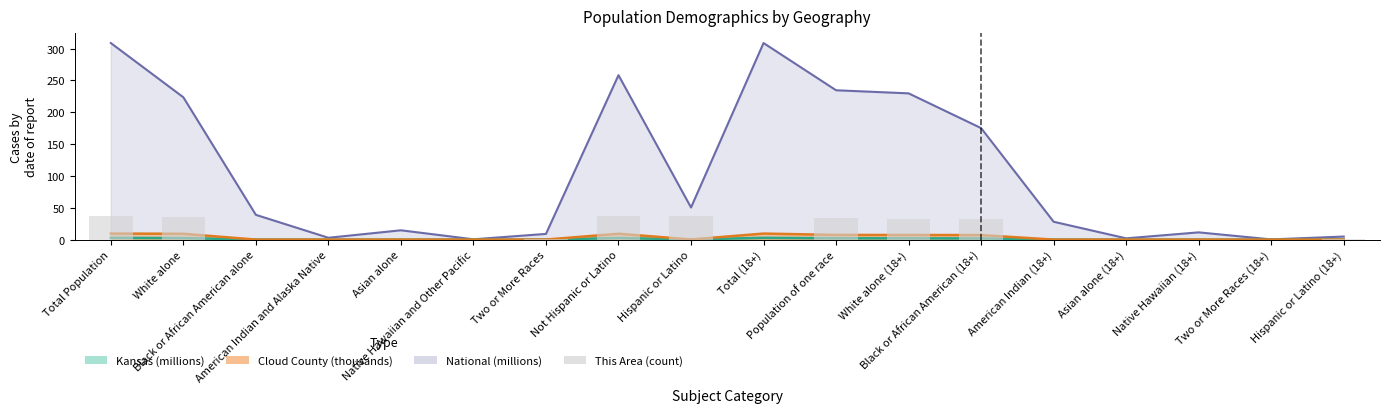

Reading left to right, extract all data points from this chart.

37	36	0	0	0	0	1	37	37	0	34	33	33	0	0	0	0	1